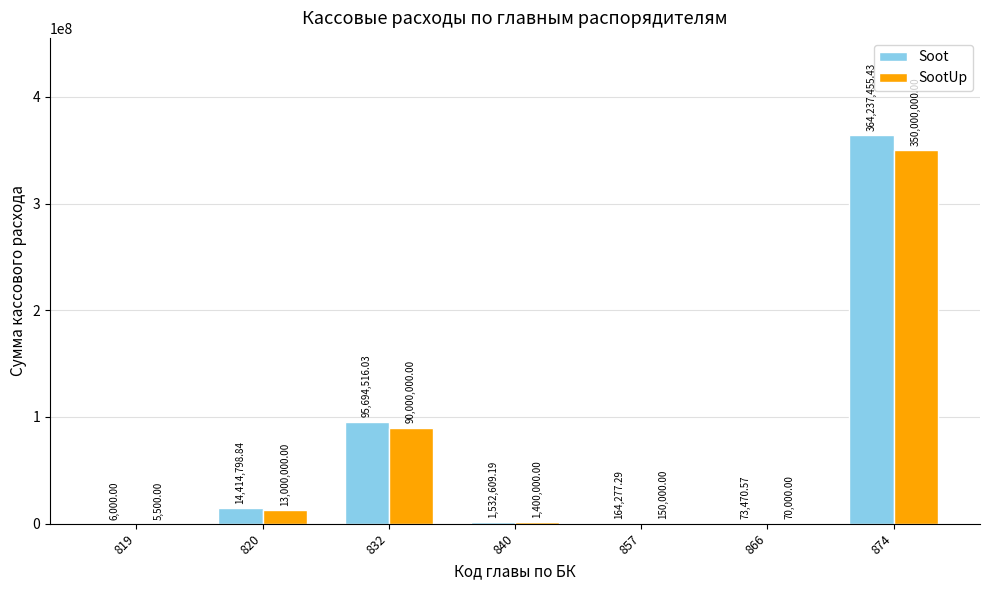

Are the bars grouped side by side (vs. stacked)?

Yes